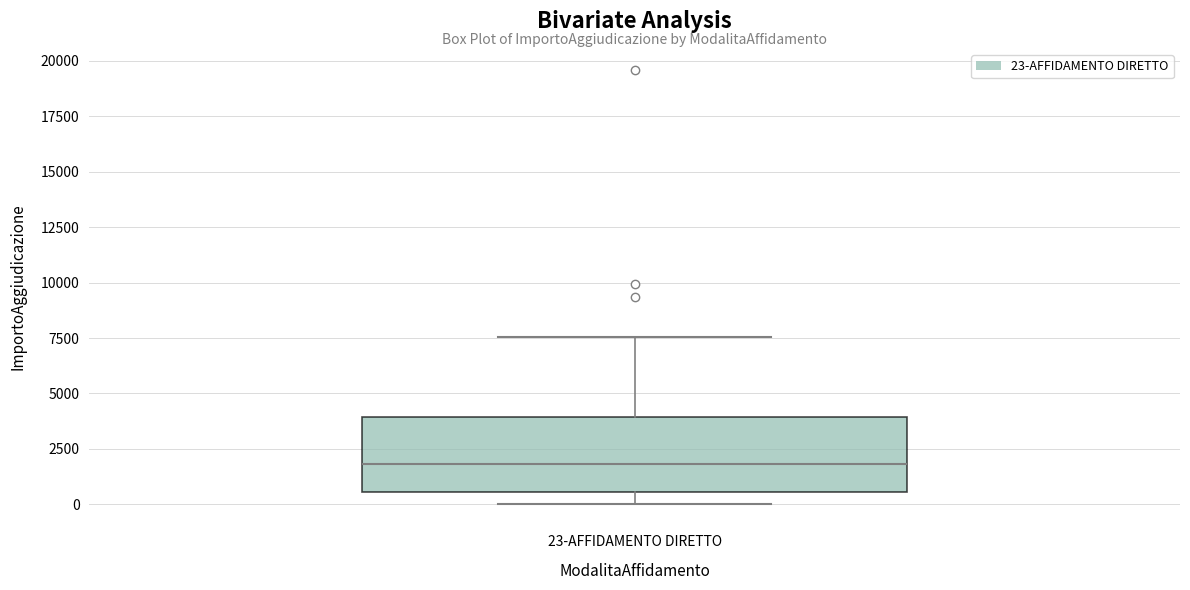

Read this box plot against the y-axis: the position of the median line, the range covered by the box, and the ends of both whiskers. The values are not printed on the chart, so give them approximately, as read against the axis.

median 2000, box 500 to 4000, whiskers 0 to 7500